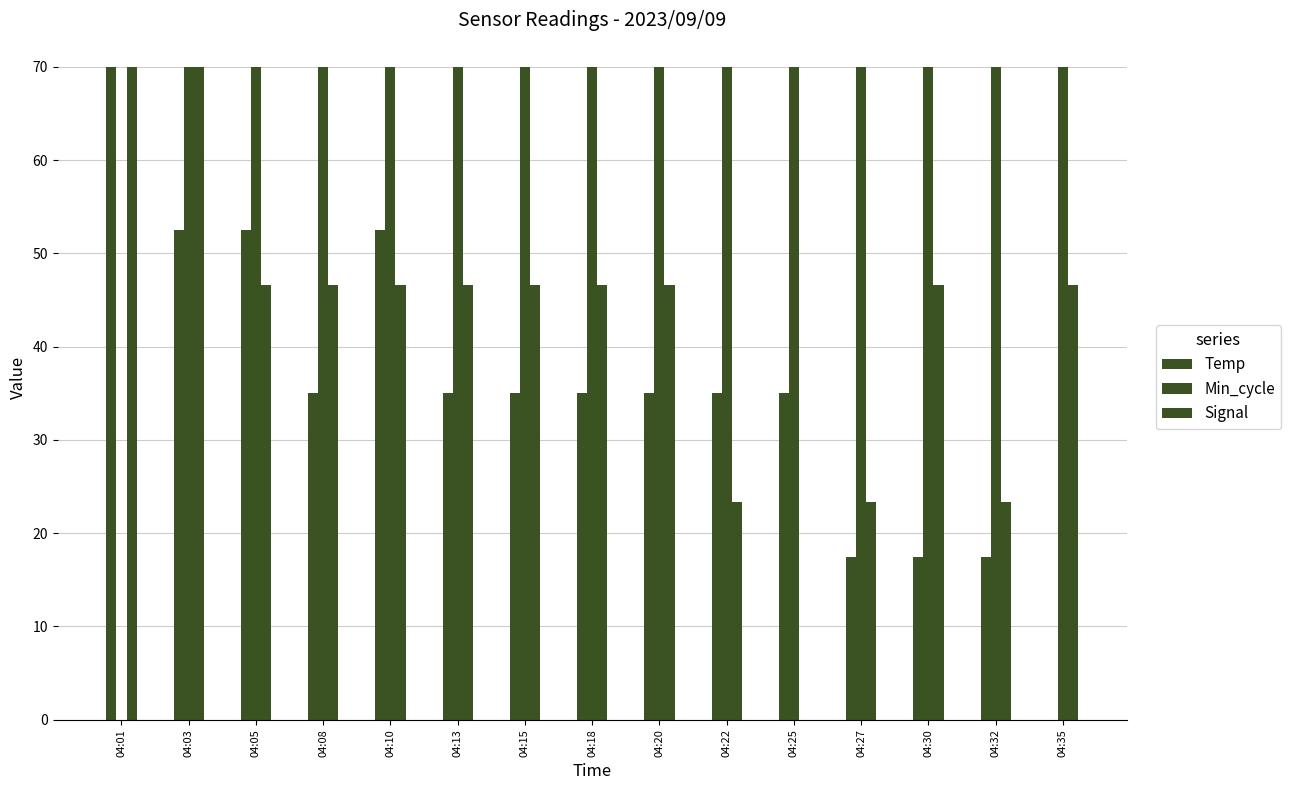

Which has a higher value, 04:35 or 04:10?

04:10